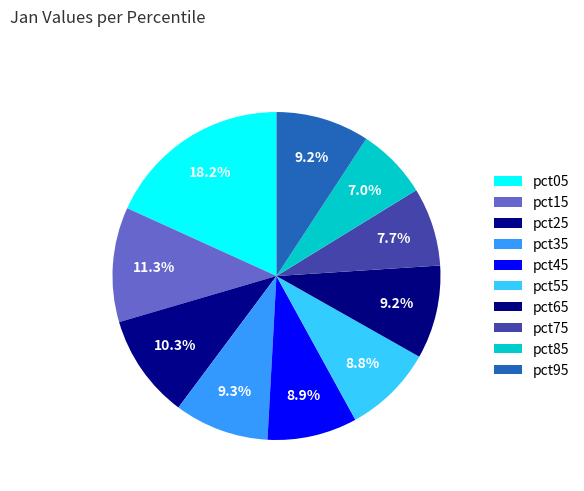

Which has a higher value, pct95 or pct45?

pct95